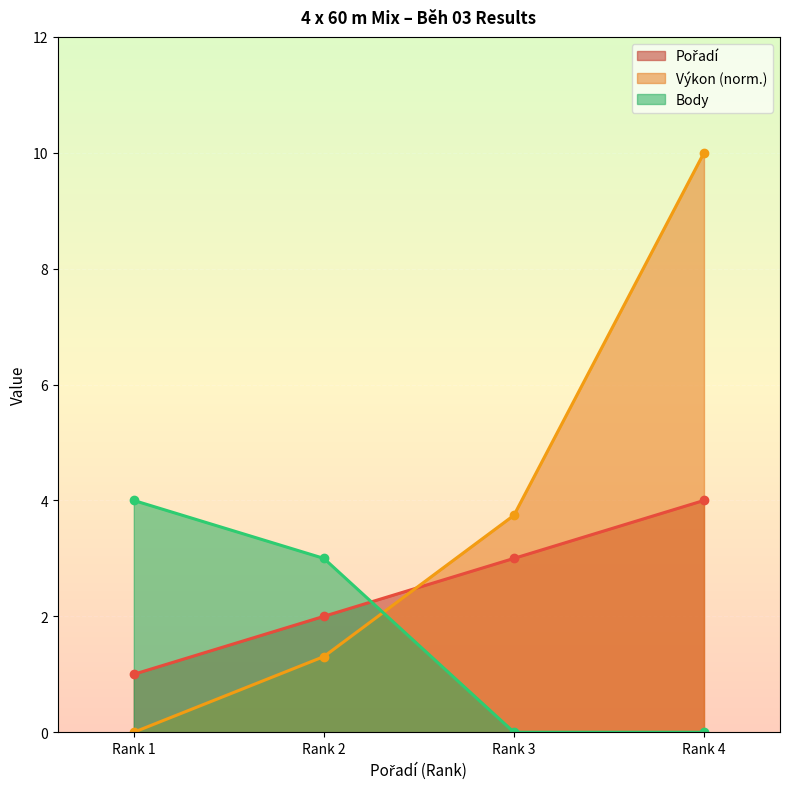

Count the Body values in the range 0 to 4.

4